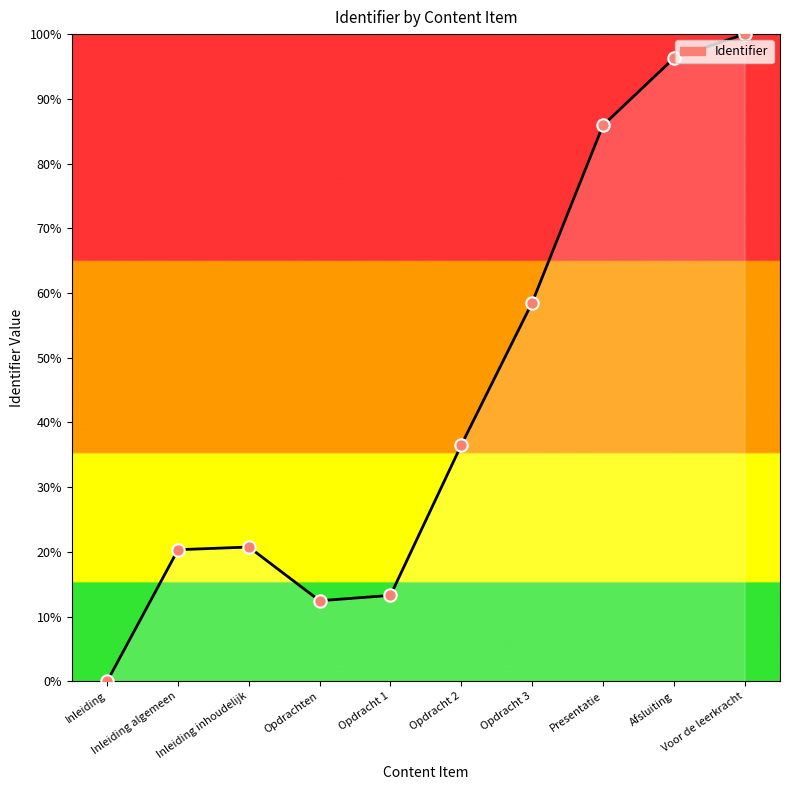

What is the change in value from Inleiding algemeen to Presentatie?

+65.6